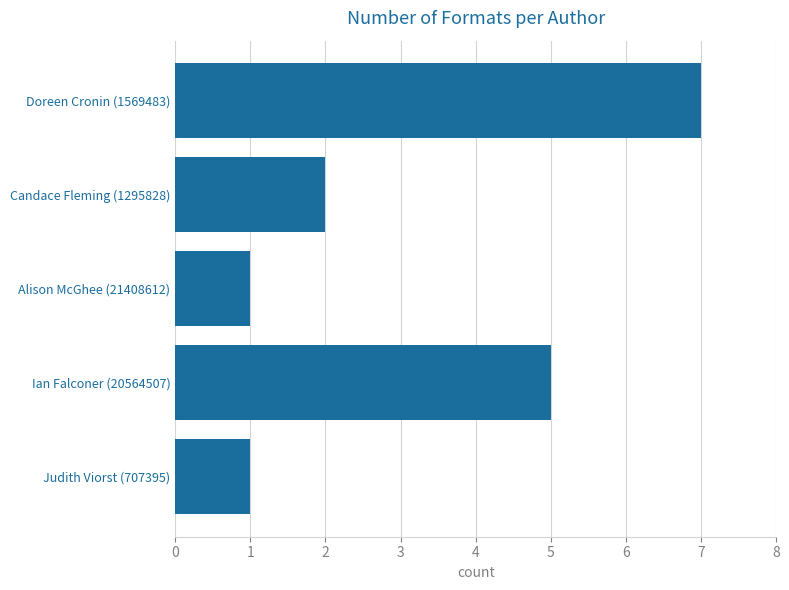

Does the chart contain any negative values?

No